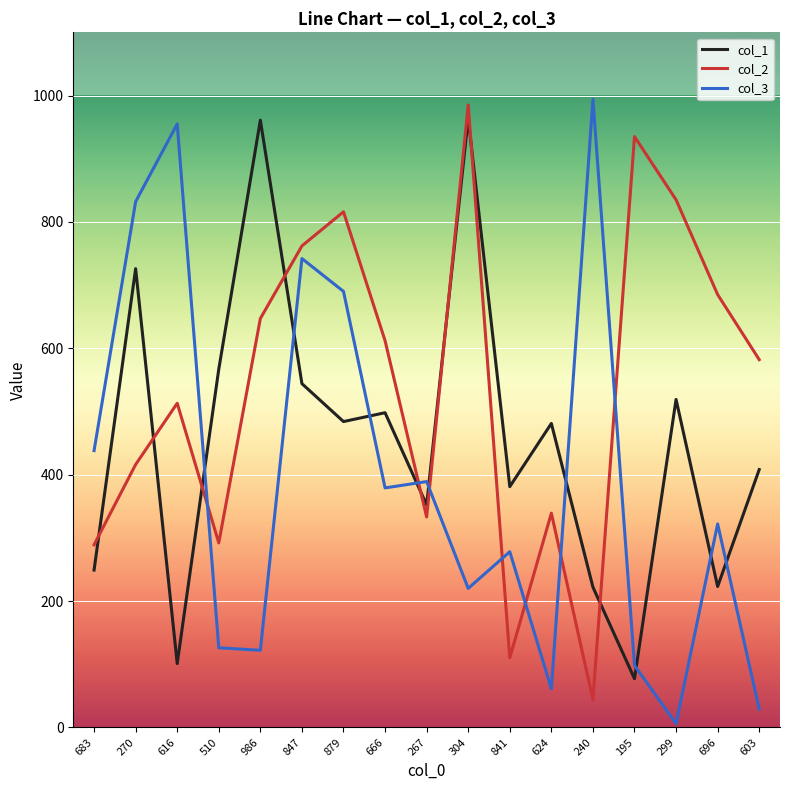

True or false: col_3 has more than 0 points higher than both neighbors.

True